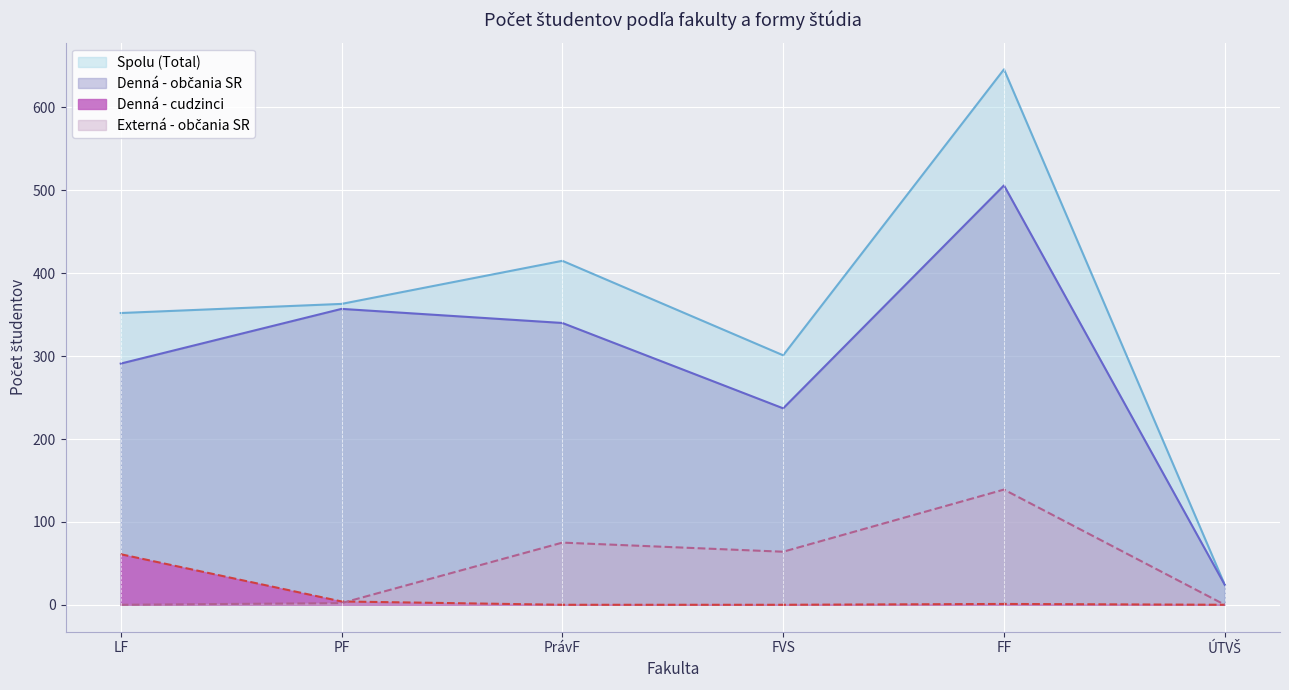

What is the value of the Externá - občania SR point at the 5th from the left?

139